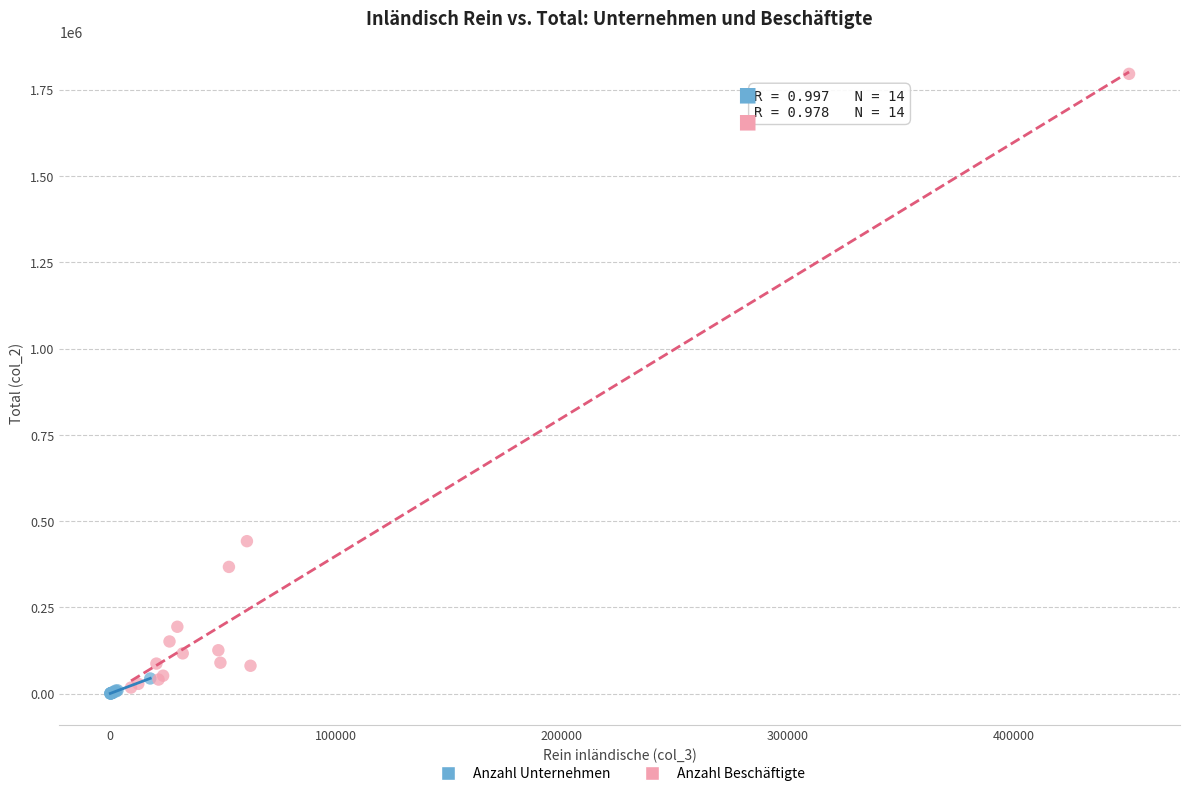

Which series contains the highest Y value?

Anzahl Beschäftigte